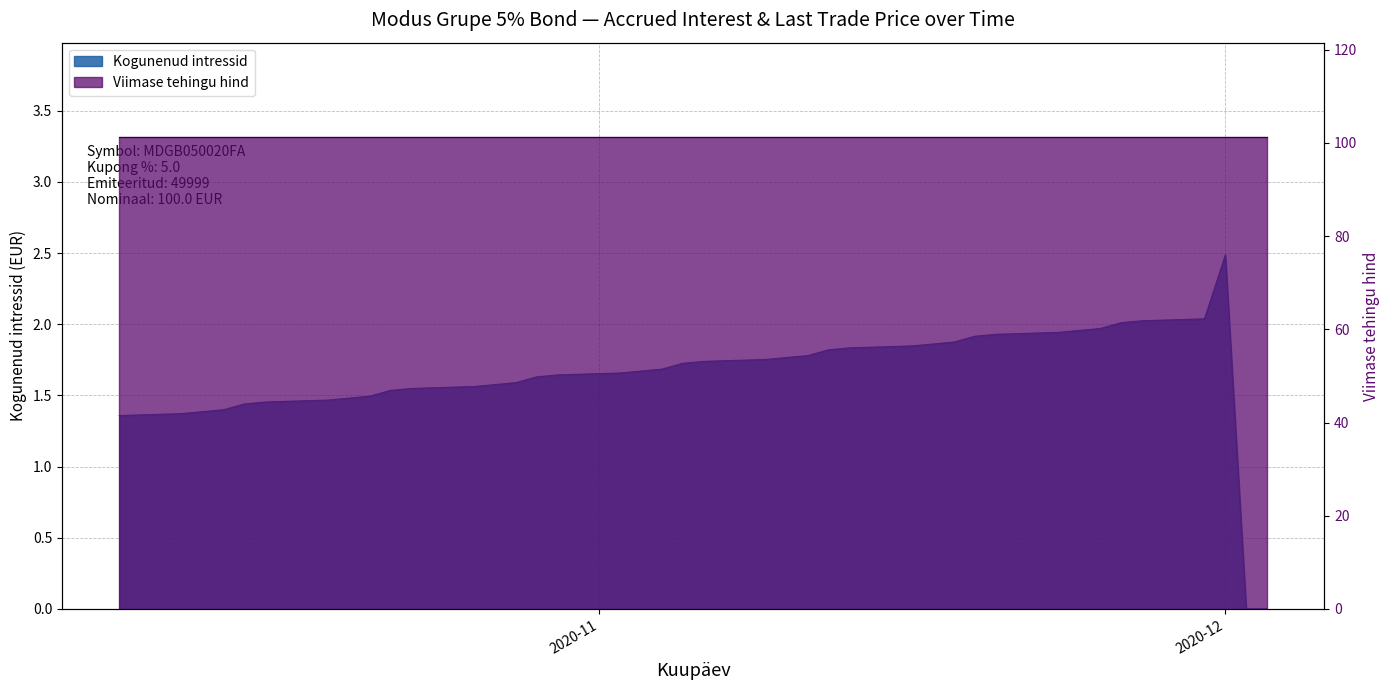

At which label does the data first exceed 1?

2020-10-09